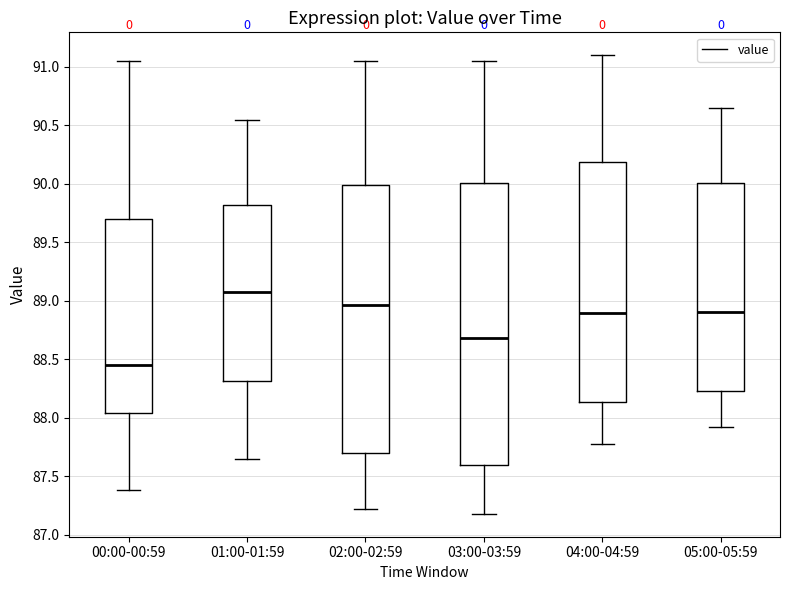

Reading left to right, transcribe this box plot: for each box, give where its median line is, the range the box spans, and where its two whiskers end, as read against the y-axis. The values are not printed on the chart, so give them approximately, as read against the axis.

00:00-00:59: median 88.45, box 88.05 to 89.70, whiskers 87.40 to 91.05
01:00-01:59: median 89.10, box 88.30 to 89.80, whiskers 87.65 to 90.55
02:00-02:59: median 88.95, box 87.70 to 90.00, whiskers 87.20 to 91.05
03:00-03:59: median 88.70, box 87.60 to 90.00, whiskers 87.20 to 91.05
04:00-04:59: median 88.90, box 88.15 to 90.20, whiskers 87.80 to 91.10
05:00-05:59: median 88.90, box 88.25 to 90.00, whiskers 87.90 to 90.65